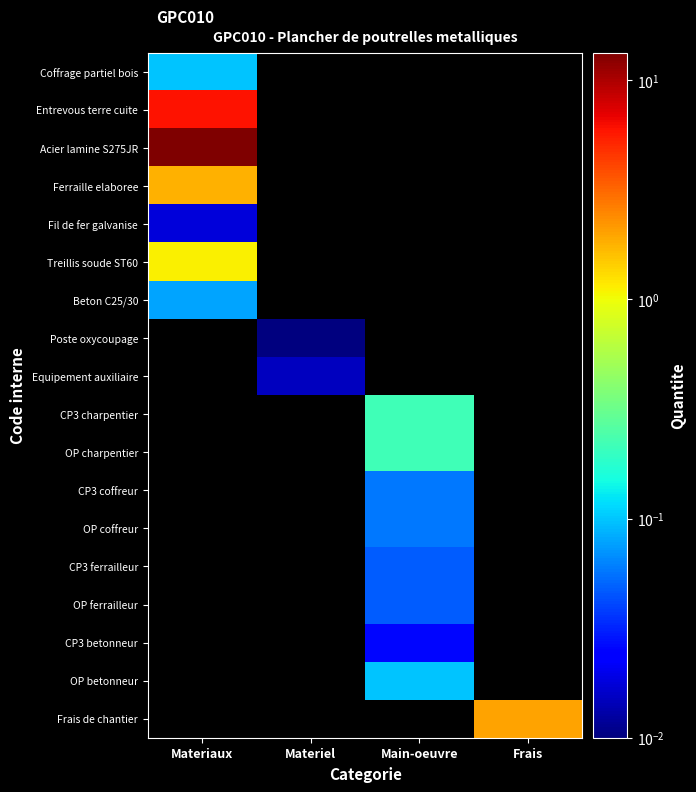

How many positive values does the OP charpentier series have?

1